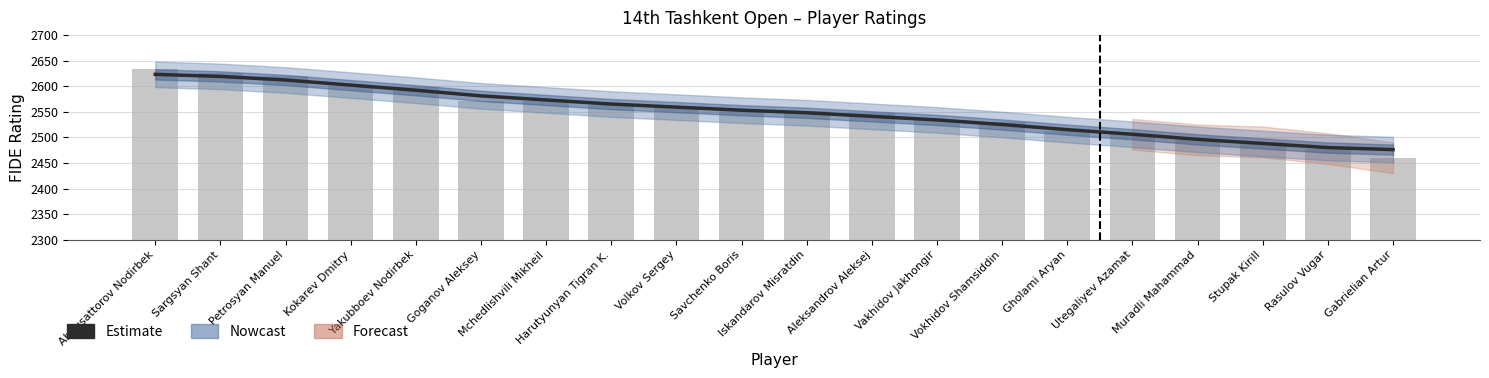

What position from the left is Savchenko Boris?

10